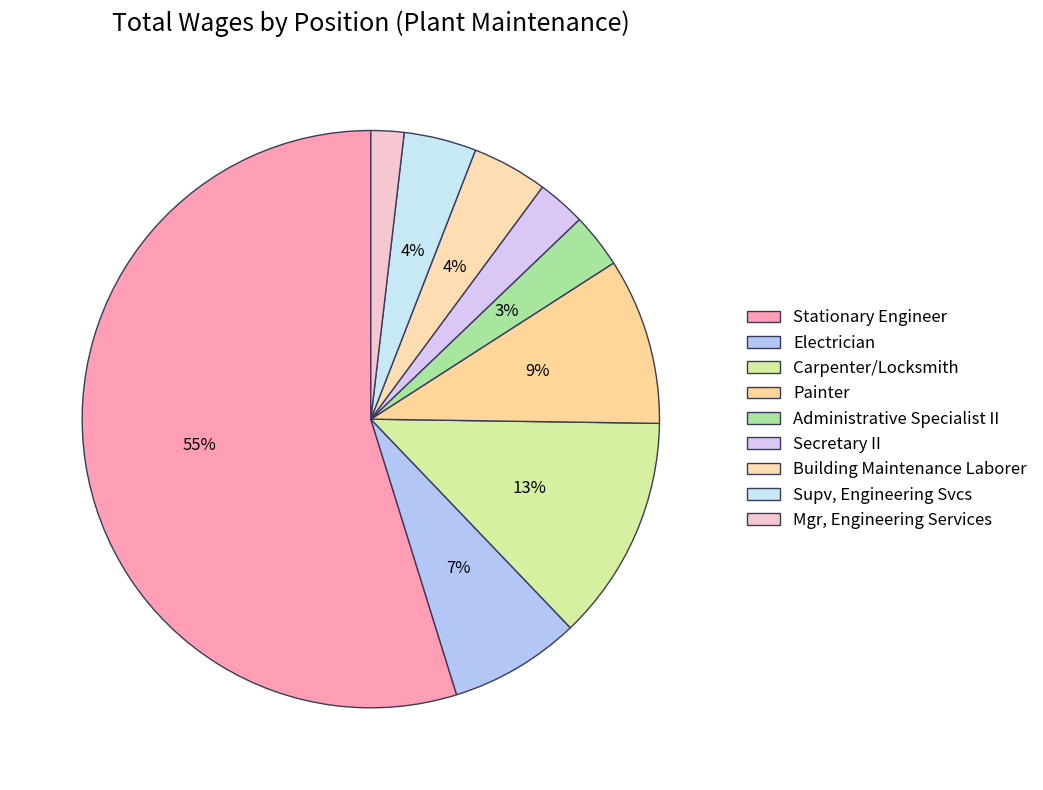

Count the number of slices in the pie.

9